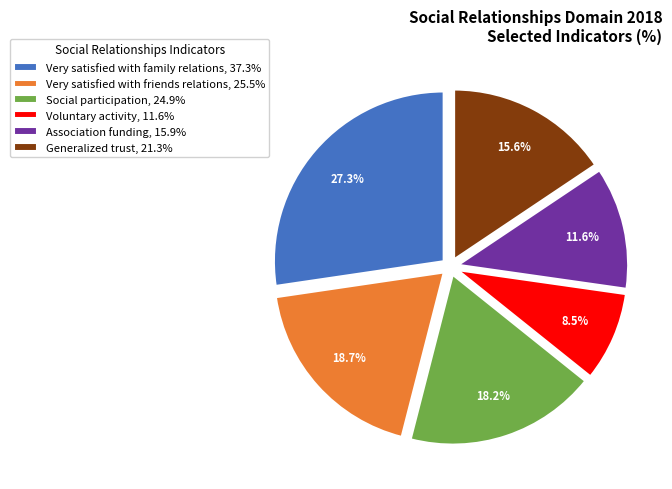

What is the ratio of the value at Social participation to the value at Very satisfied with friends relations?

1.0